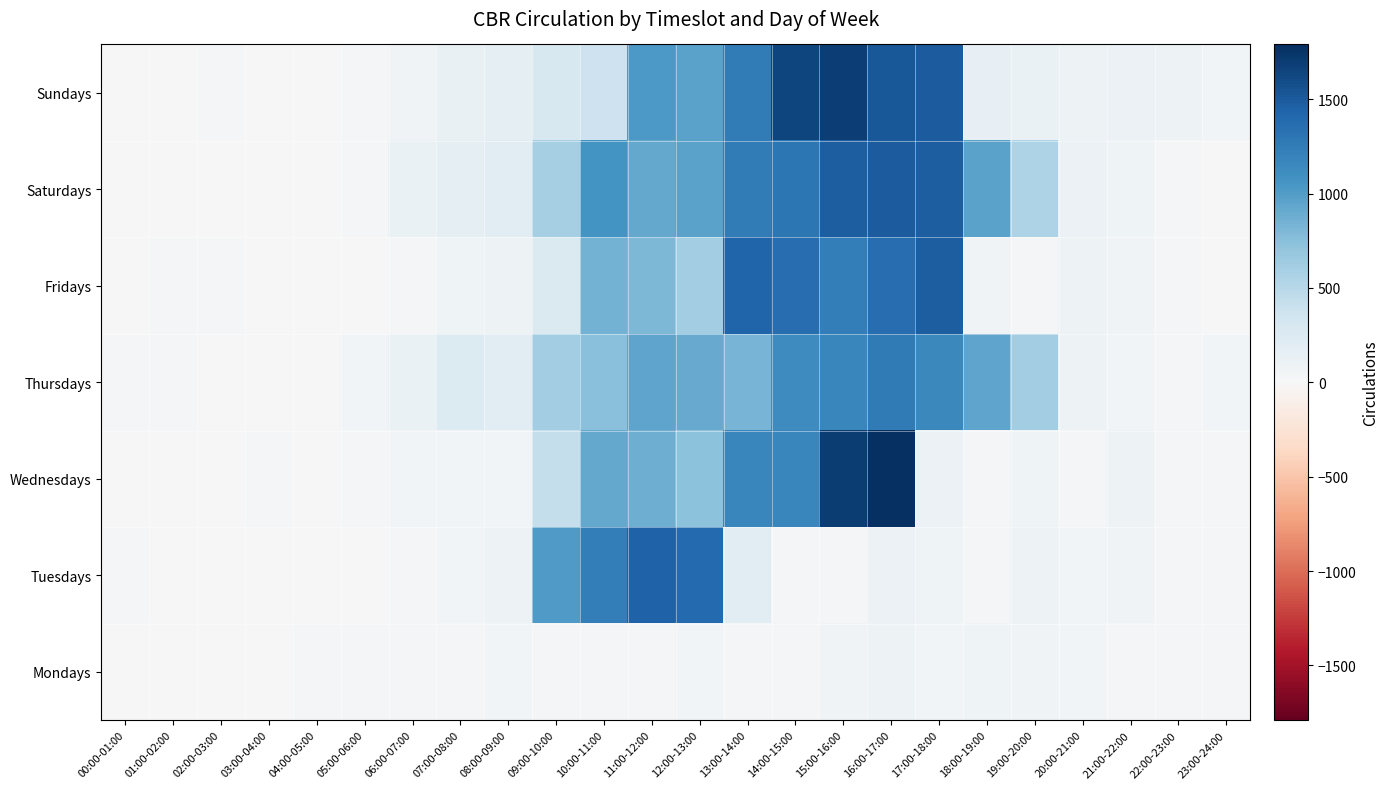

At which category is the sum across all series the highest?

16:00-17:00